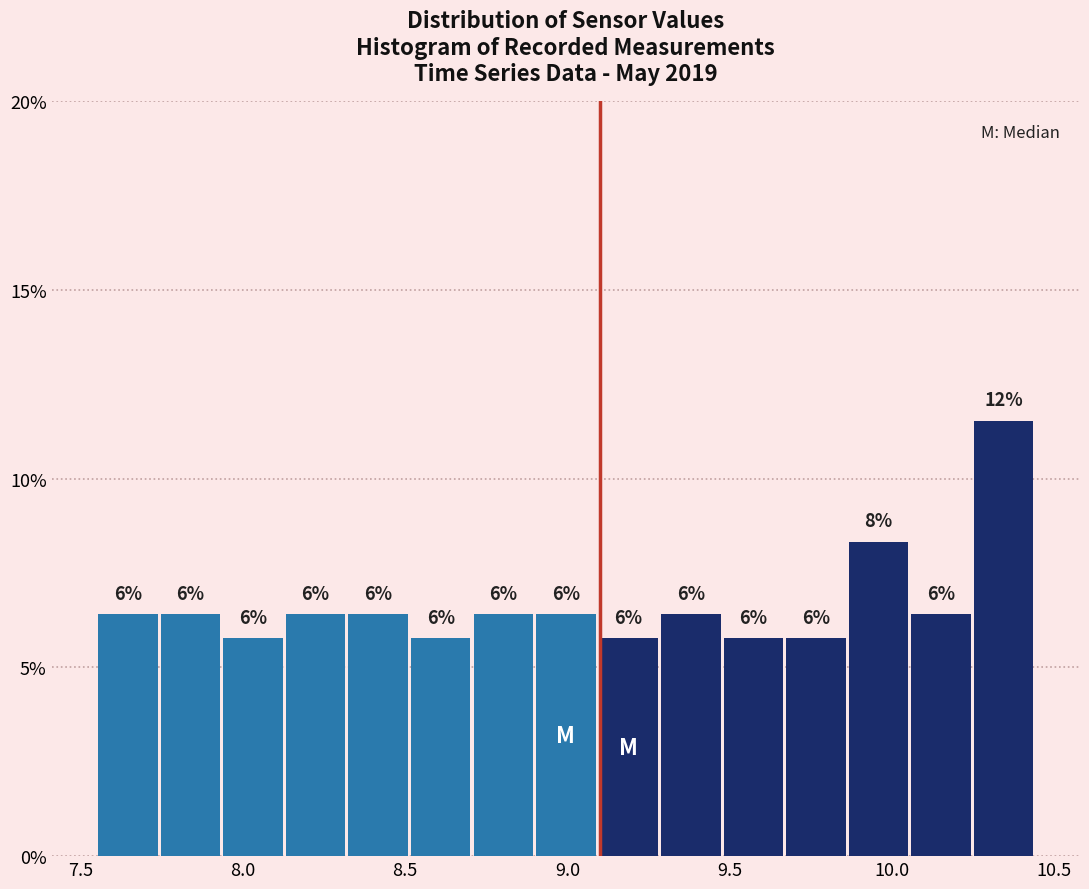

Read against the x-axis, roughly where is the centre of the tallest bar?

10.35